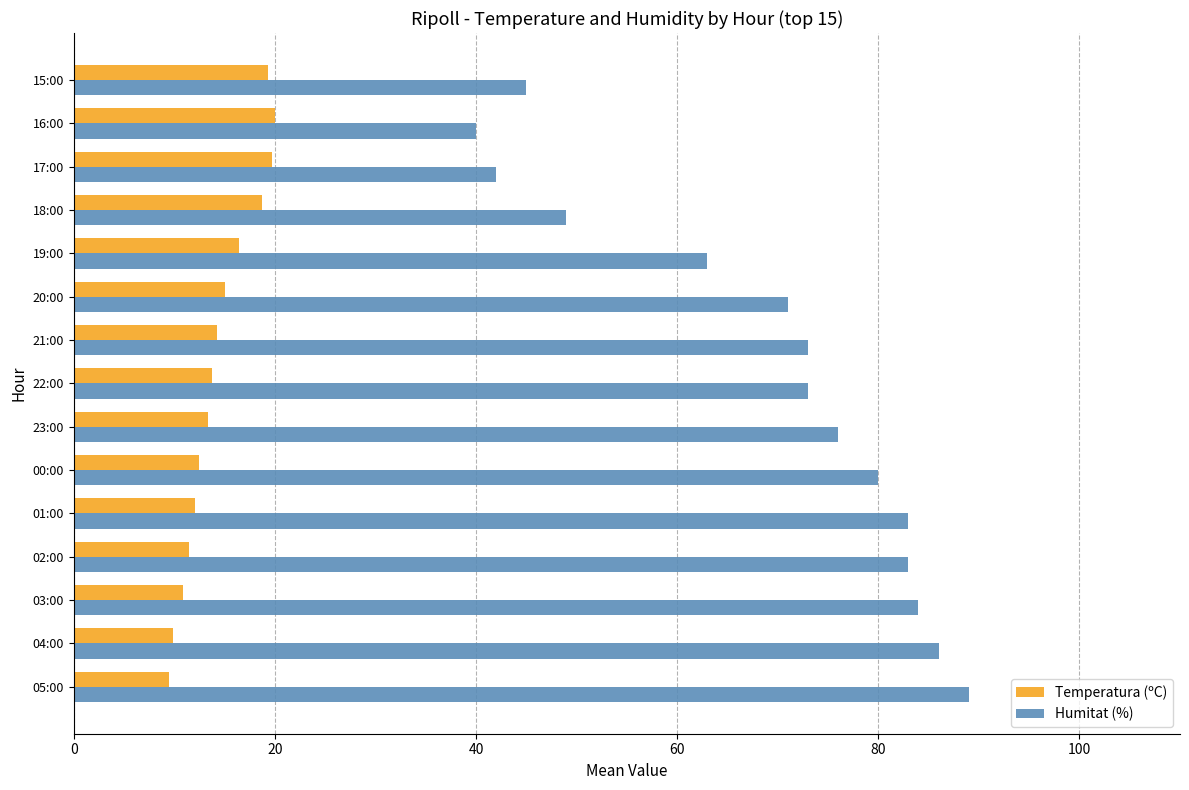

What is the maximum value shown in the chart?

89.0